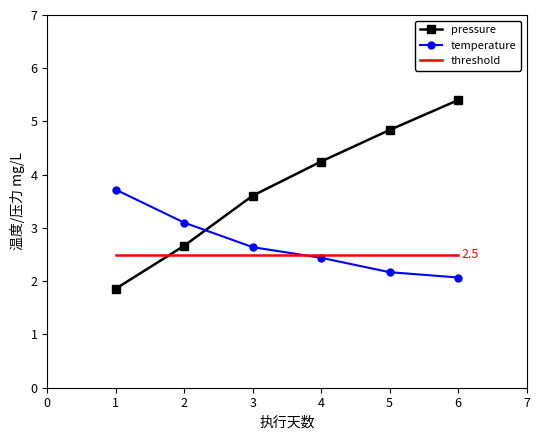

At which category is the sum across all series the highest?

6